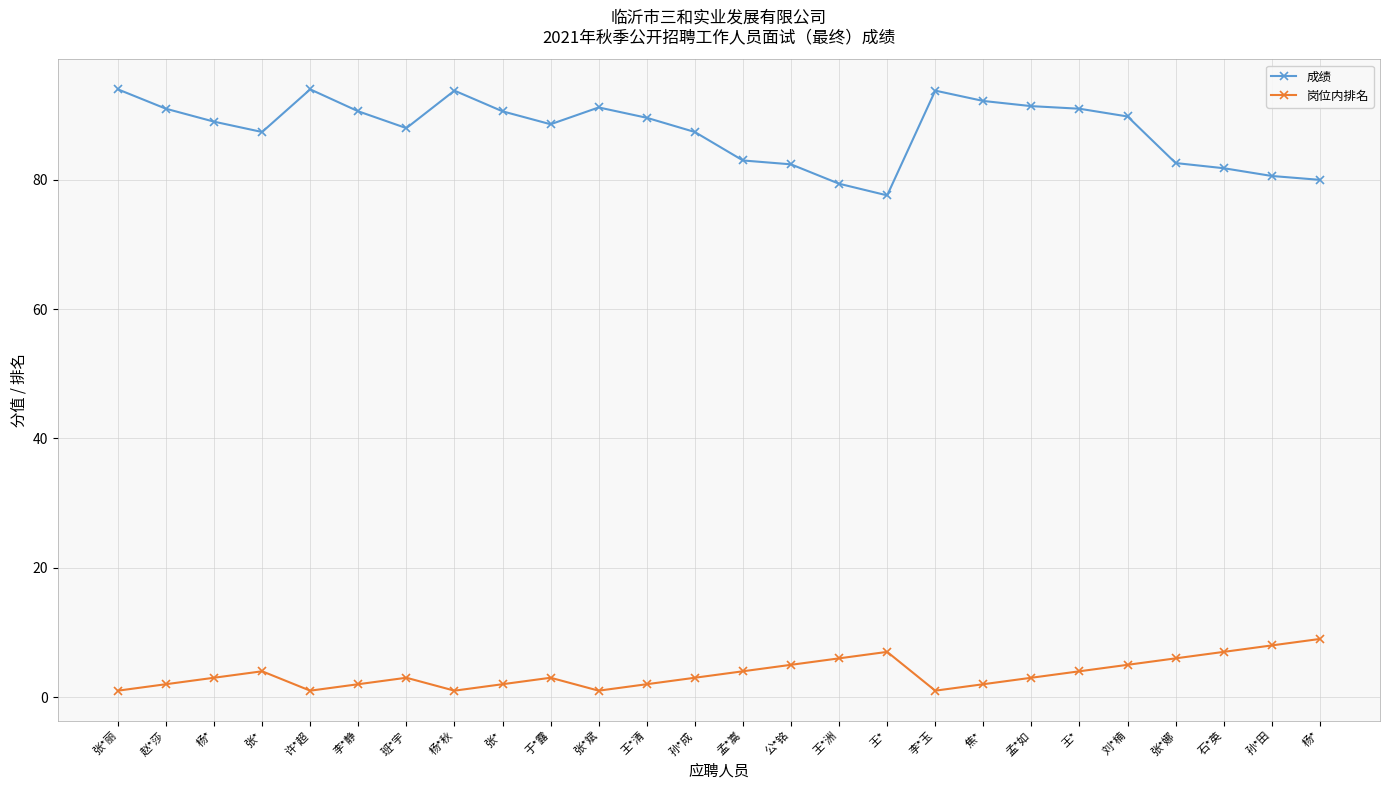

What are all the series names shown in the legend?

成绩, 岗位内排名